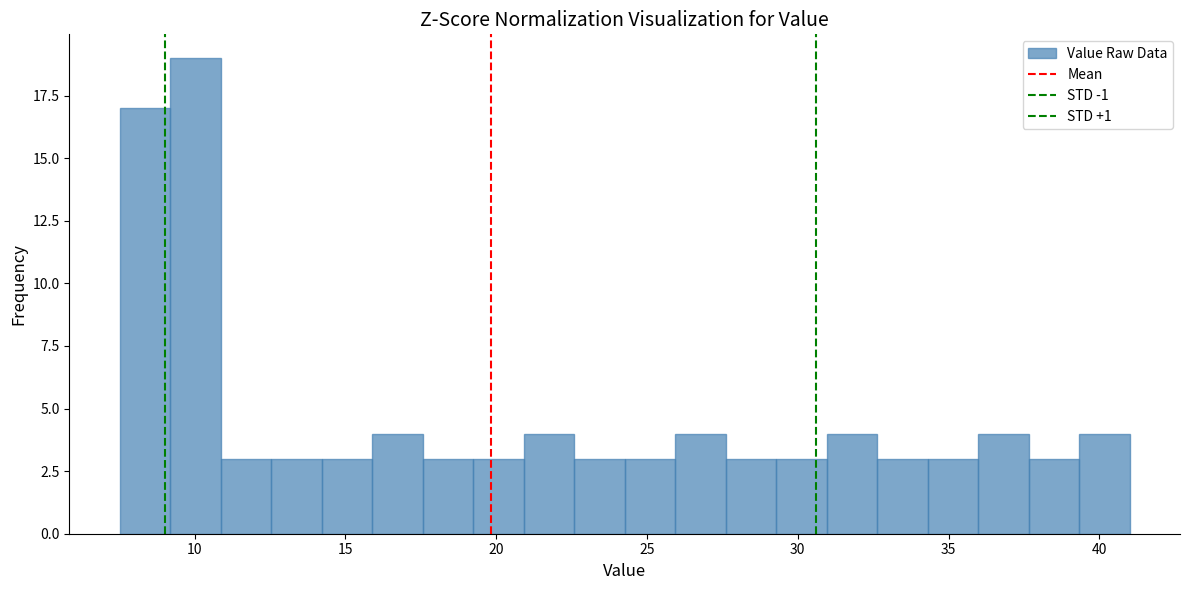

Around what value on the x-axis is the tallest bar? Give the approximate position of its centre, as read against the axis.

10.0